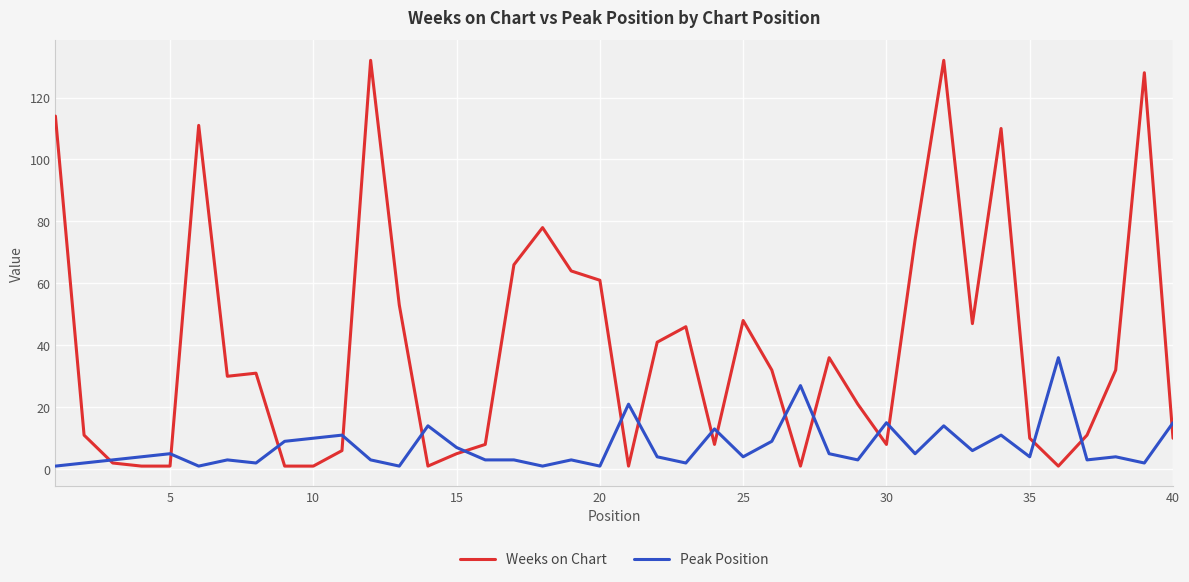

What is the highest value of the Weeks on Chart series?

132